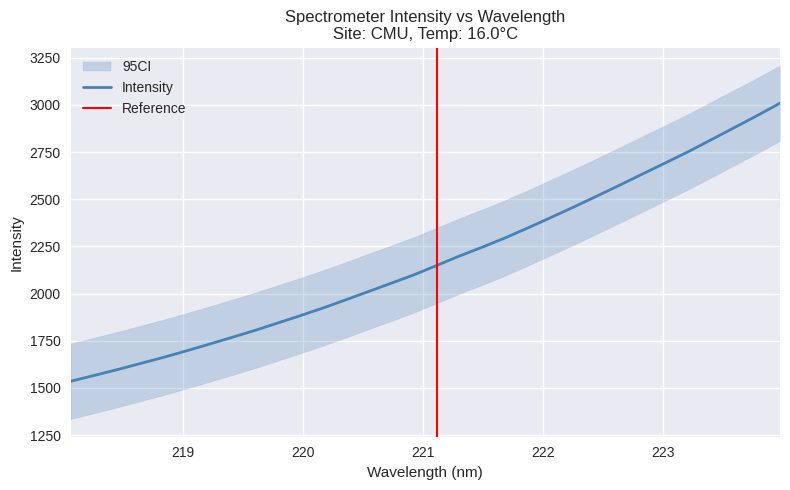

Rank the categories by value from lowest to highest.

218.0596, 218.2508, 218.442, 218.6332, 218.8244, 219.0156, 219.2067, 219.3979, 219.589, 219.7801, 219.9712, 220.1623, 220.3533, 220.5444, 220.7354, 220.9264, 221.1174, 221.3083, 221.4993, 221.6902, 221.8812, 222.0721, 222.263, 222.4538, 222.6447, 222.8355, 223.0264, 223.2172, 223.408, 223.5987, 223.7895, 223.9802